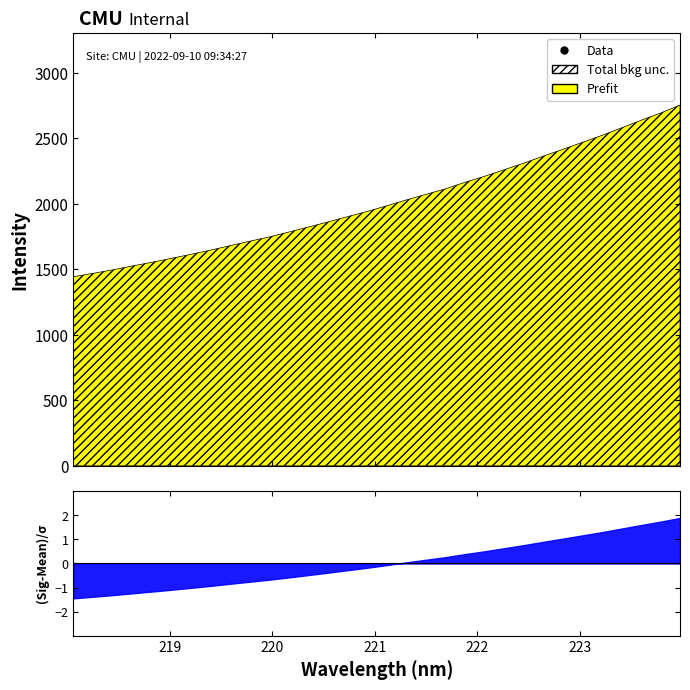

What is the ratio of the value at 218.6332 to the value at 218.8244?

1.0